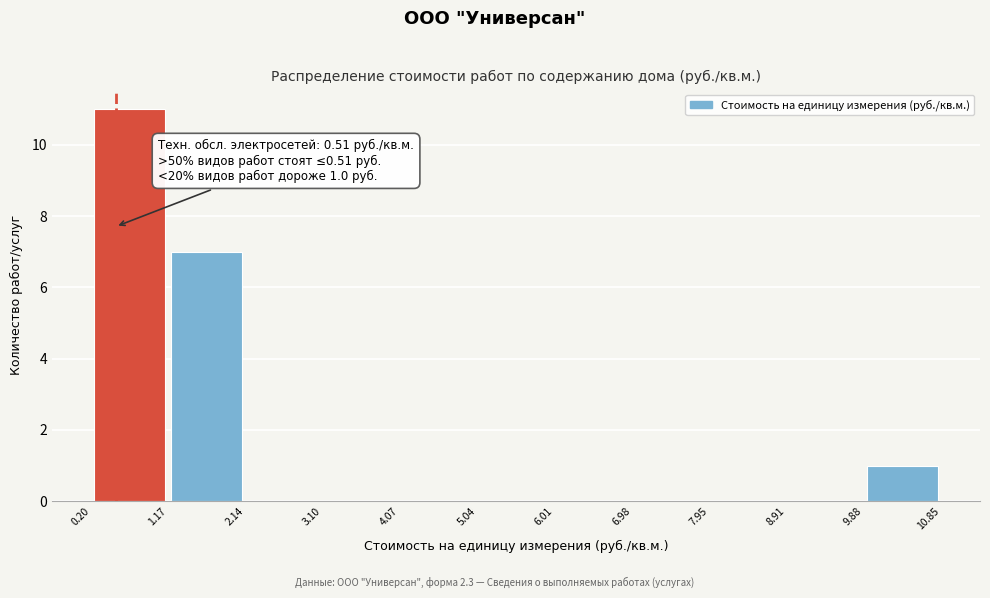

Over which range of the x-axis is the bar tallest?

0.20 to 1.17